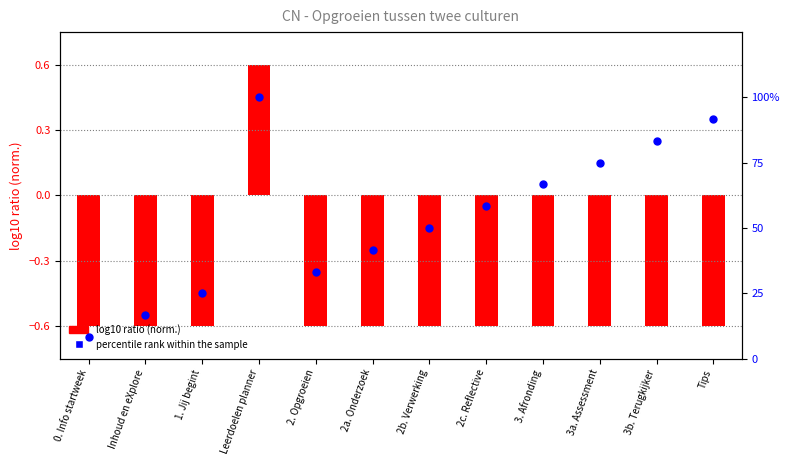

What is the total value across all series at 3a. Assessment?

74.4